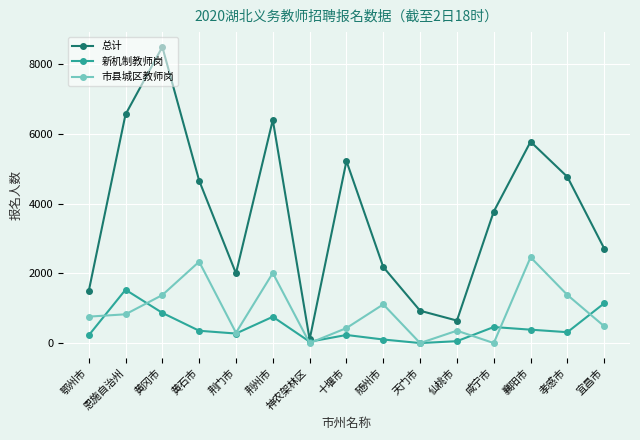

At how many categories does at least one series exceed 6131?

3